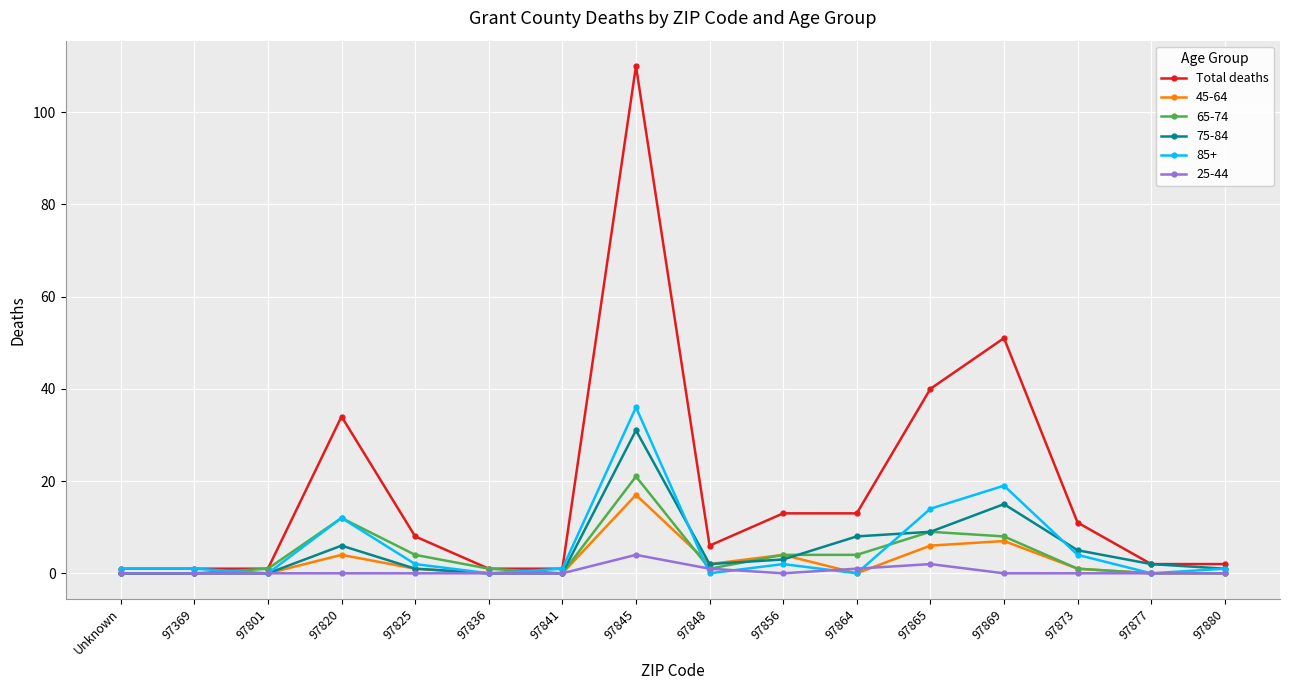

How many lines are shown in the chart?

6